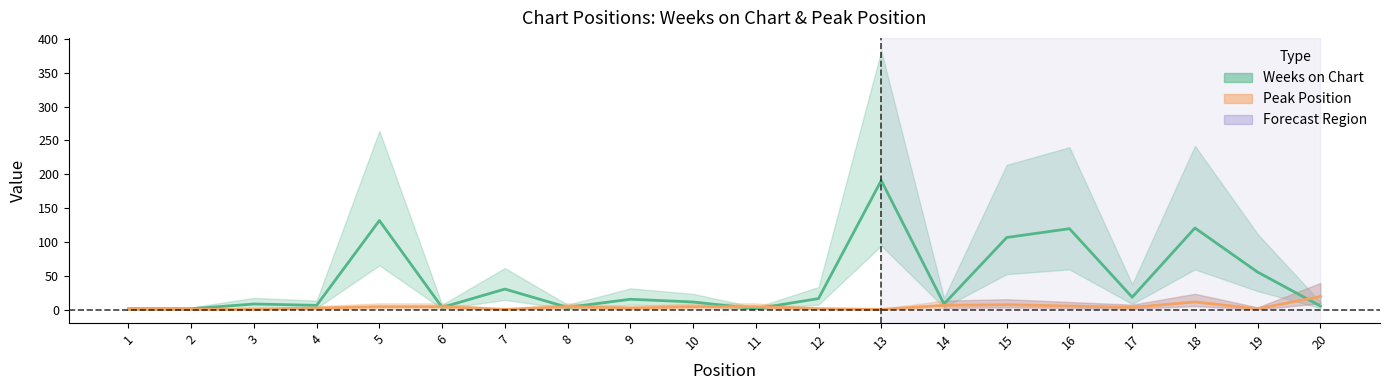

Rank the series by their average value, from highest to lowest.

Weeks on Chart, Peak Position